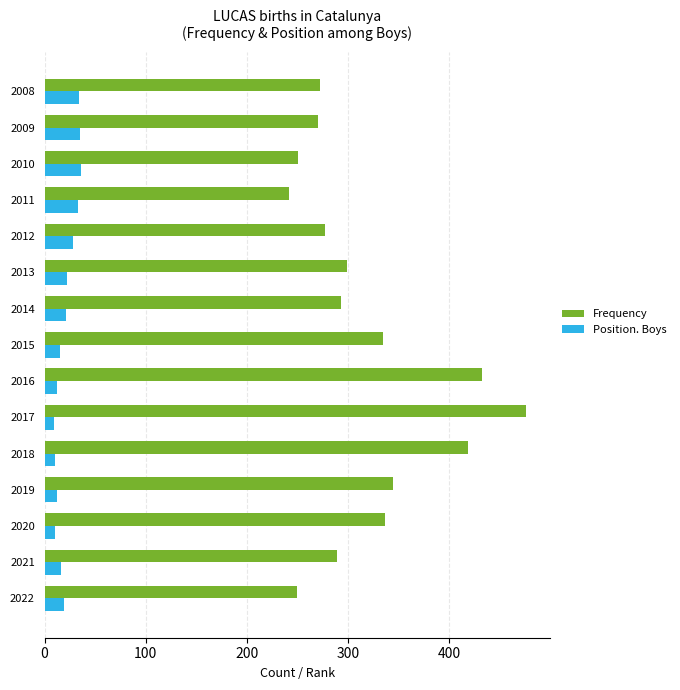

The value of Position. Boys at 2013 is 22. True or false?

True